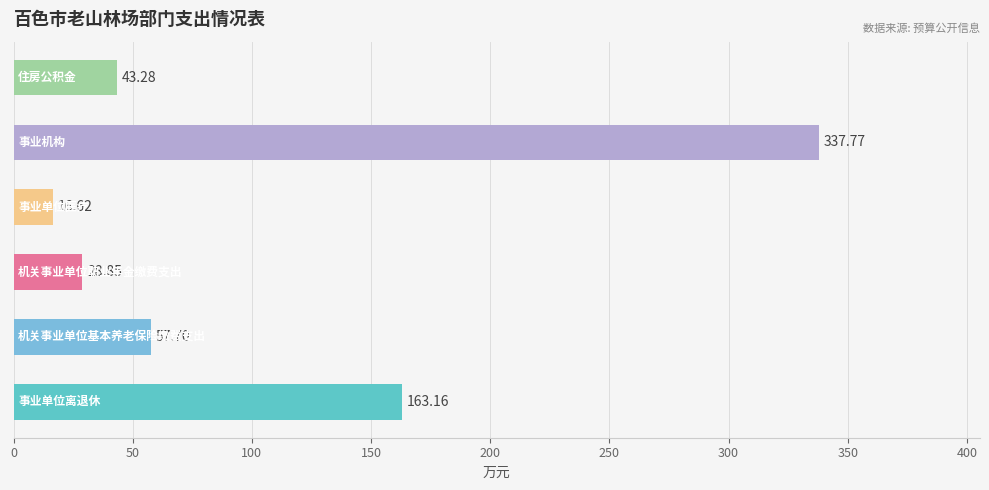

What is the average value?

107.9